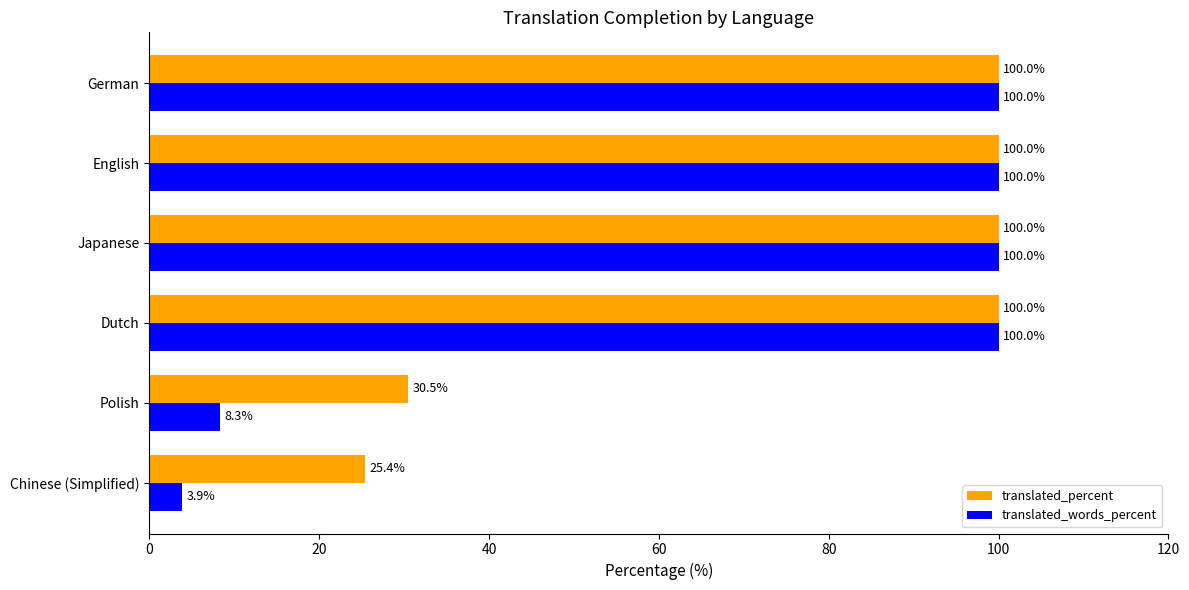

What is the average value of the translated_percent series?

76.0